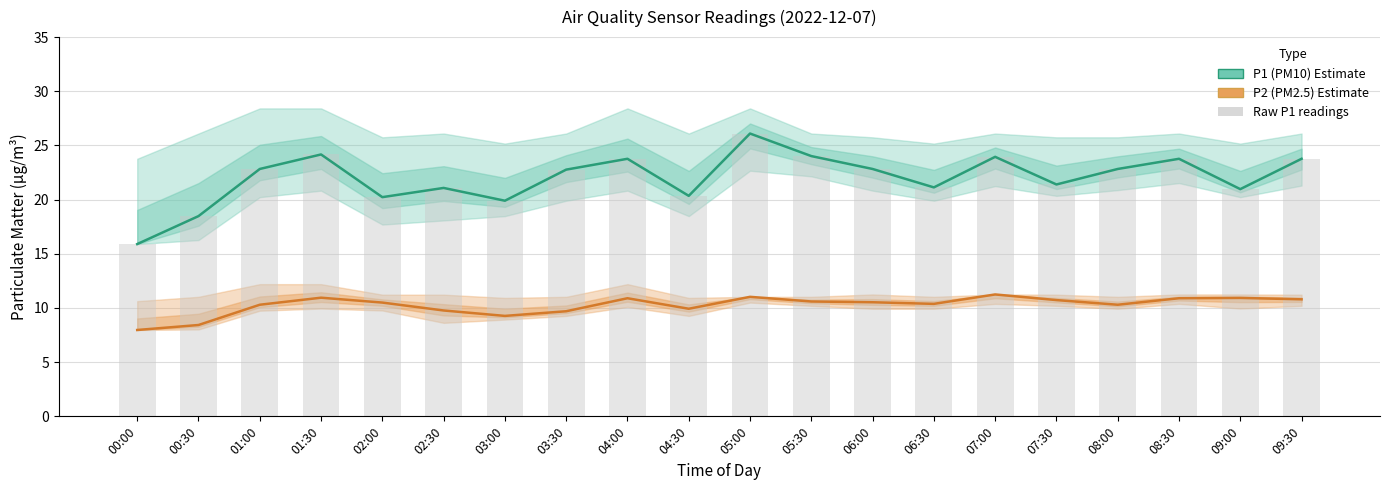

The value of P2 (PM2.5) at 04:30 is 4.0. True or false?

False